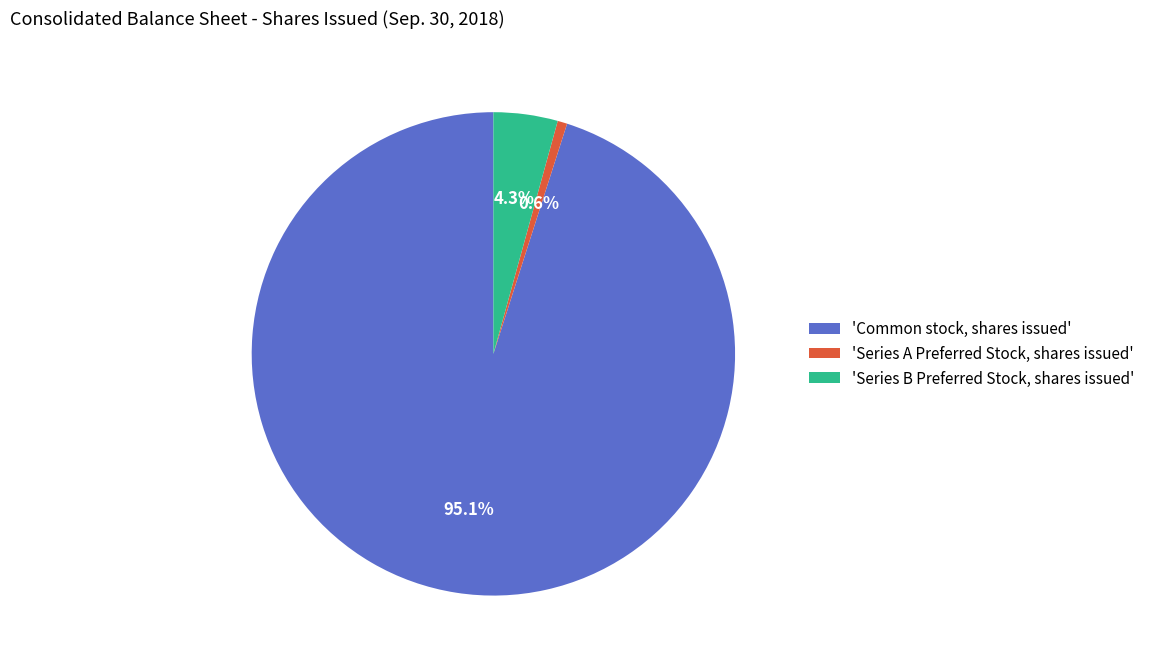

Count the number of slices in the pie.

3